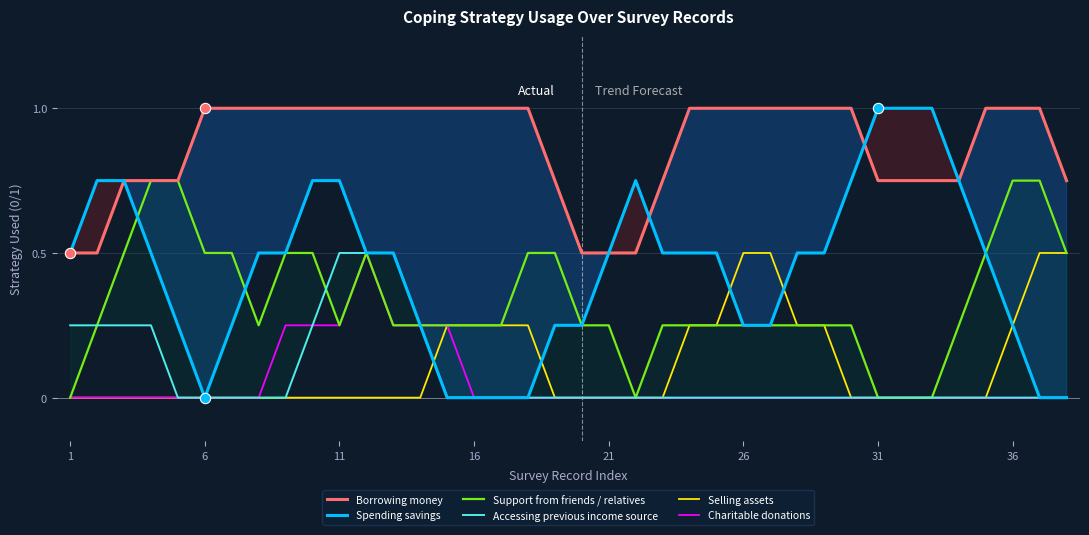

Which series has the widest spread of Y values?

Spending savings